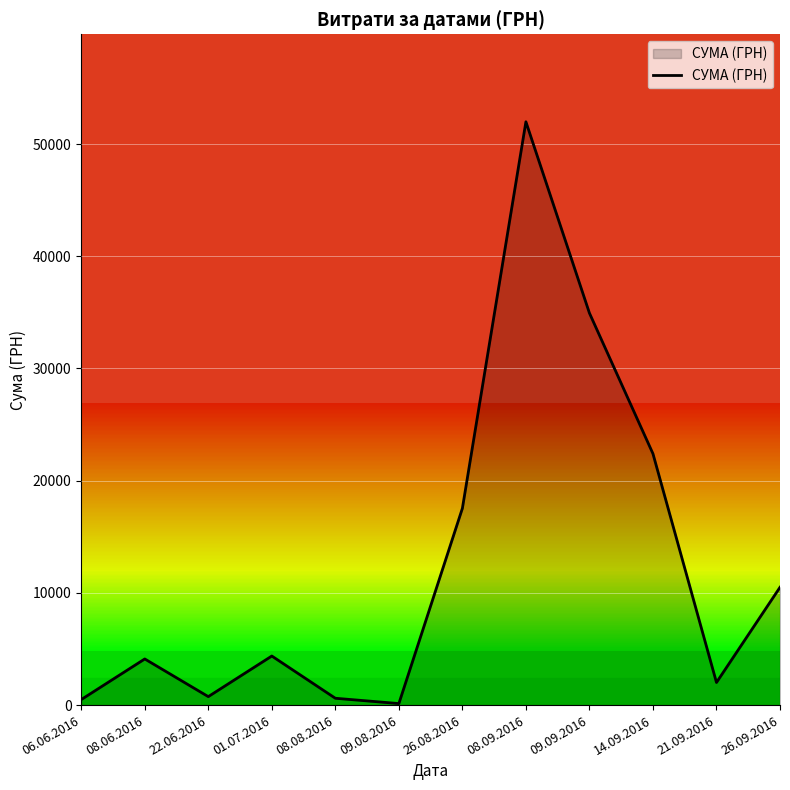

What is the change in value from 09.09.2016 to 21.09.2016?

-32919.6